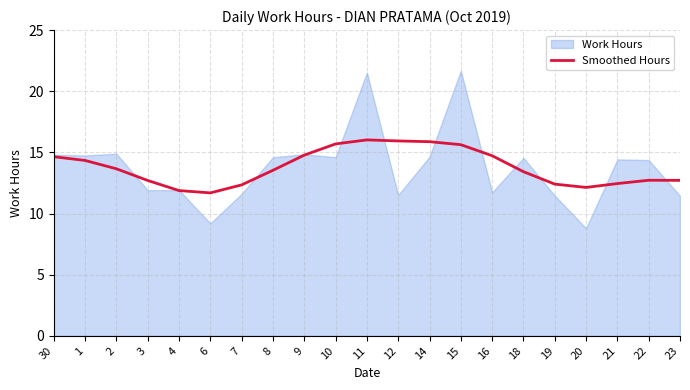

What is the label of the 15th point from the right?

7